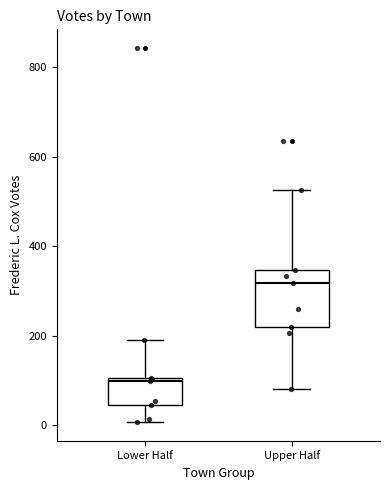

Comparing the boxes themselves (not the whiskers), which one is the tallest?

Upper Half